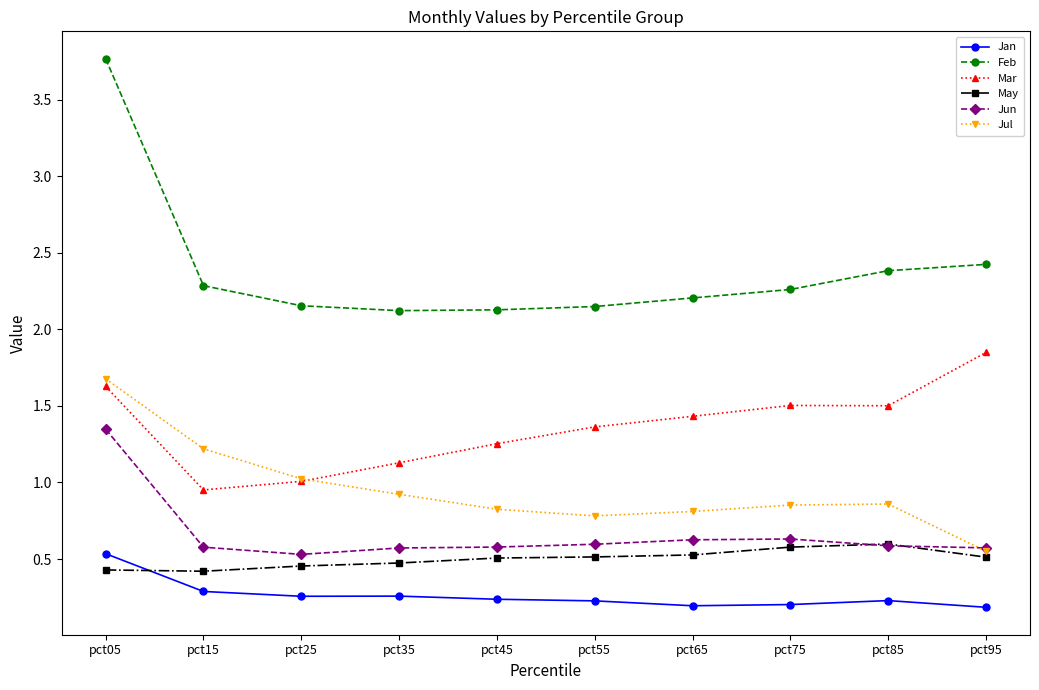

True or false: Jan has a value of 0.2 at pct55.

True